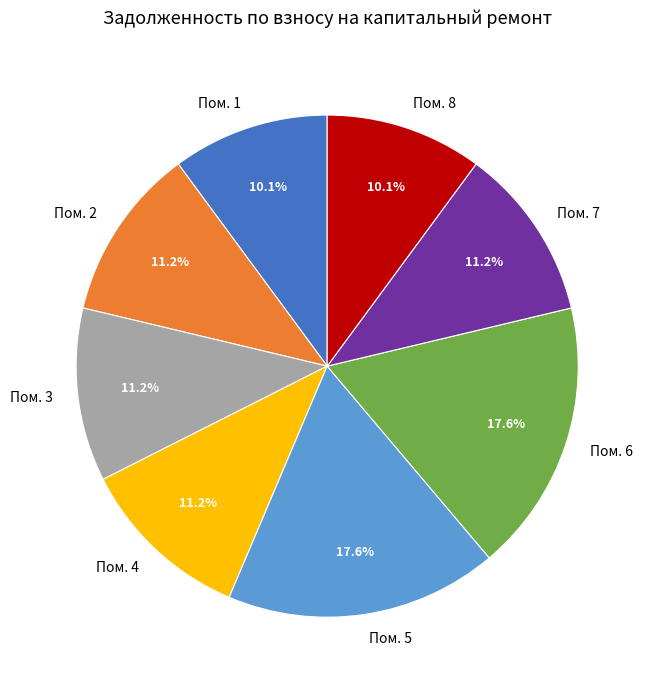

Between Пом. 1 and Пом. 4, which is larger?

Пом. 4